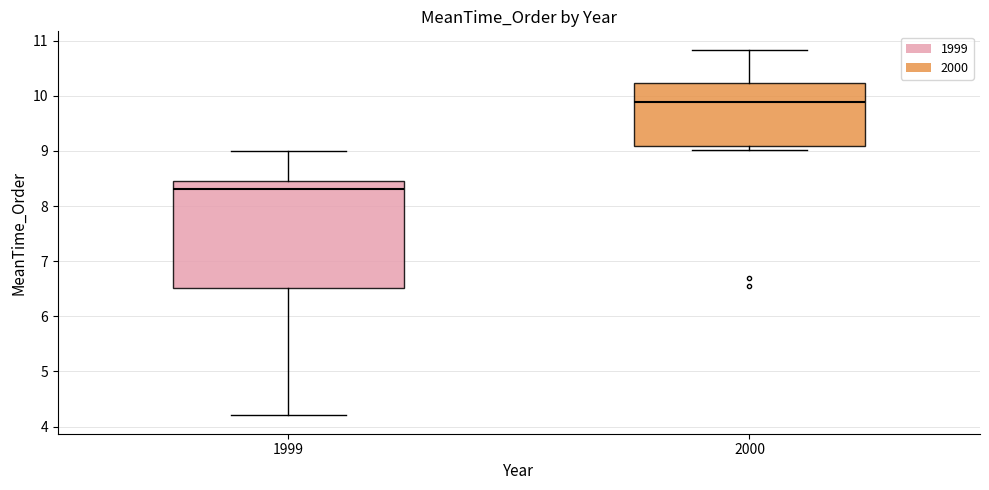

Comparing the boxes themselves (not the whiskers), which one is the tallest?

1999